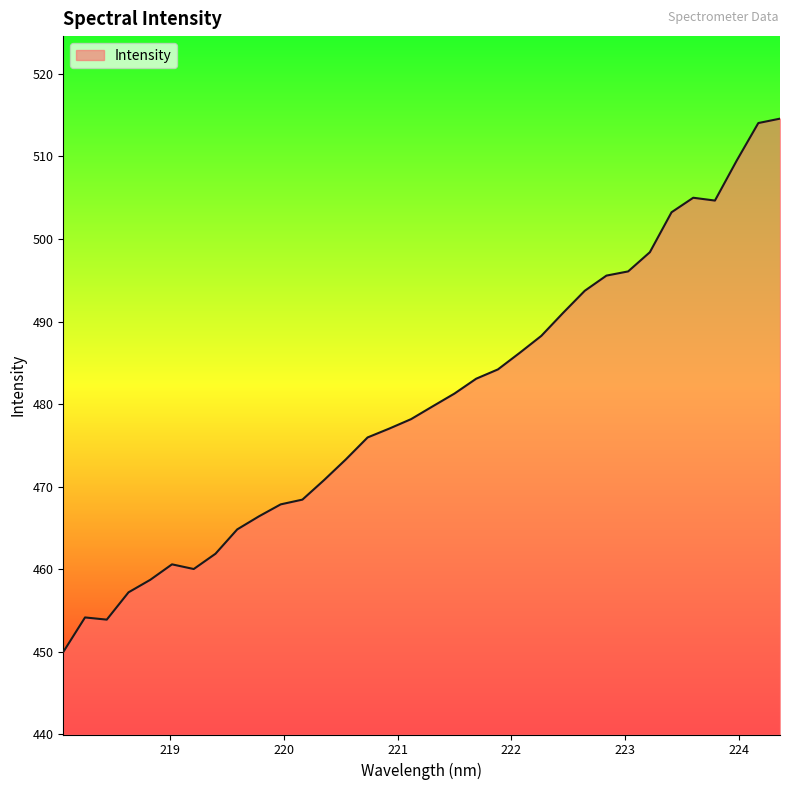

How many lines are shown in the chart?

1